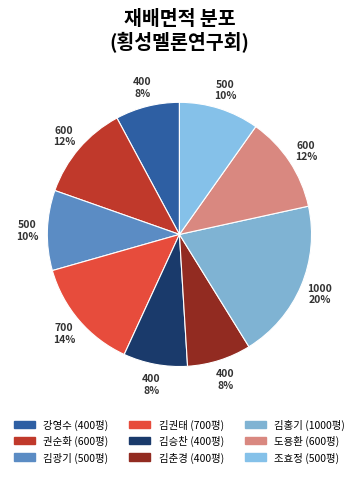

Which category has the biggest portion of the pie?

김홍기